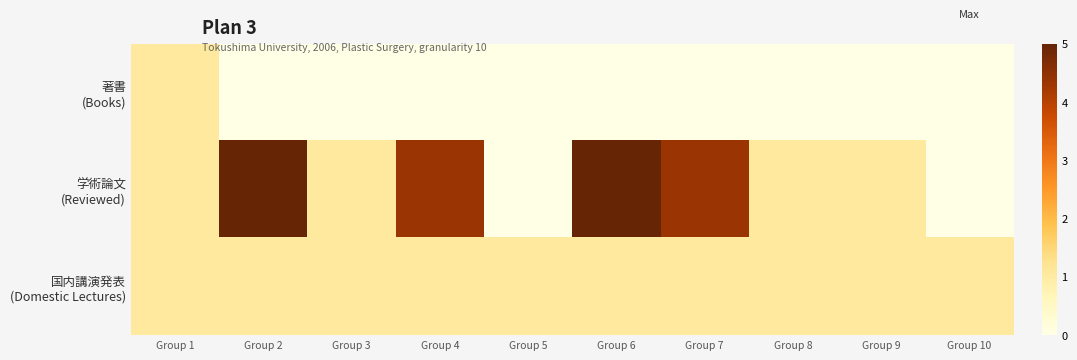

Rank the series by their average value, from lowest to highest.

著書 (Books), 国内講演発表 (Domestic Lectures), 学術論文 (Reviewed)